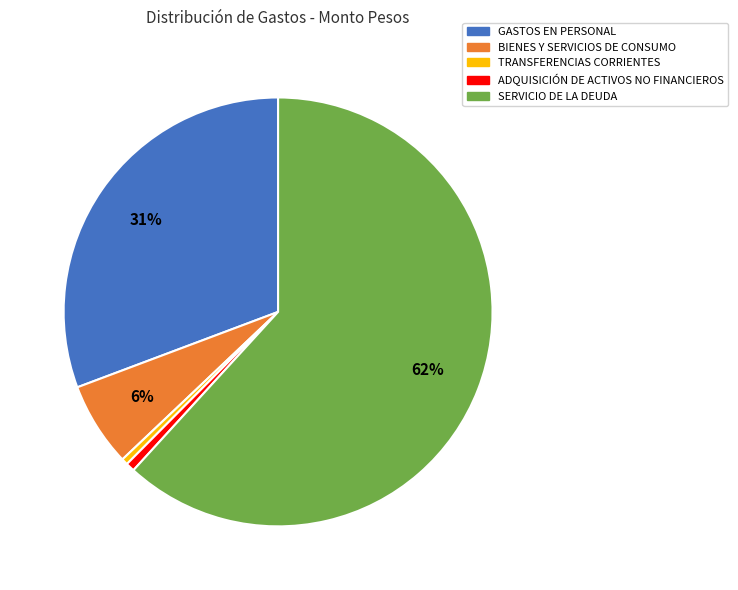

Do GASTOS EN PERSONAL and TRANSFERENCIAS CORRIENTES together represent more than half of the pie?

No